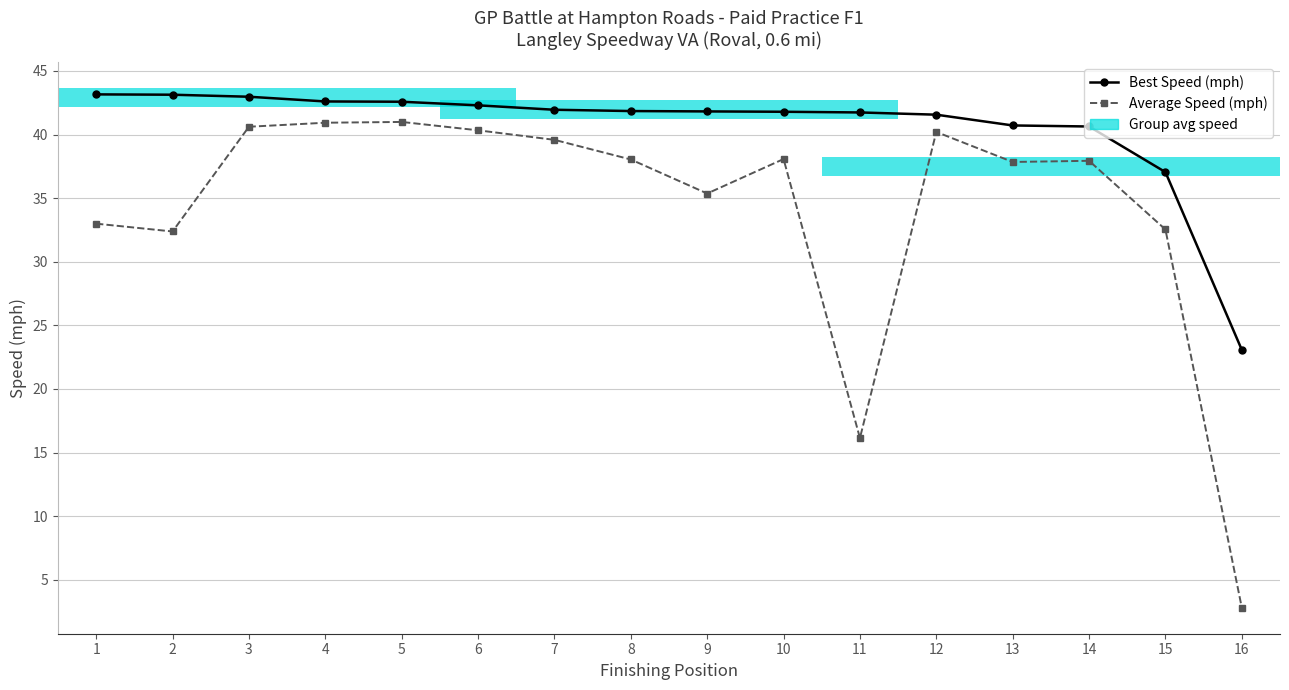

Which series has the largest total across all categories?

Best Speed (mph)